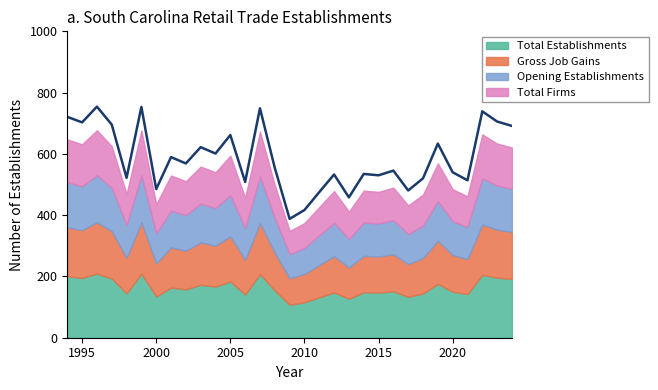

True or false: Opening Establishments has a value of 126 at 2000.

False